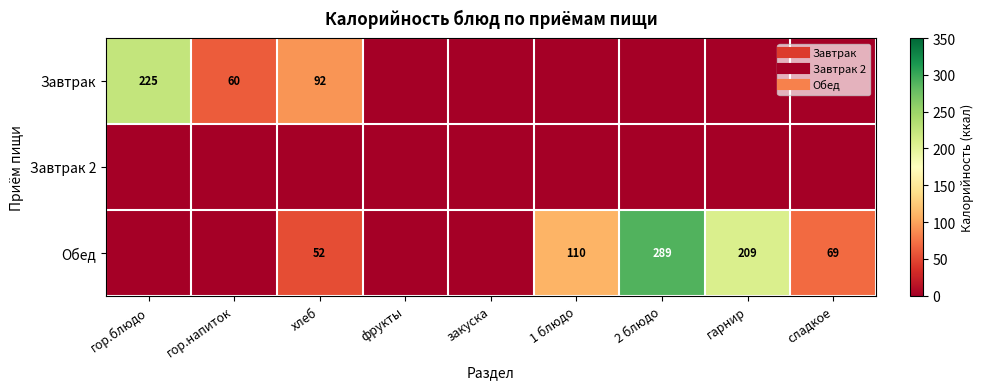

The value of Завтрак at гарнир is 0.0. True or false?

True